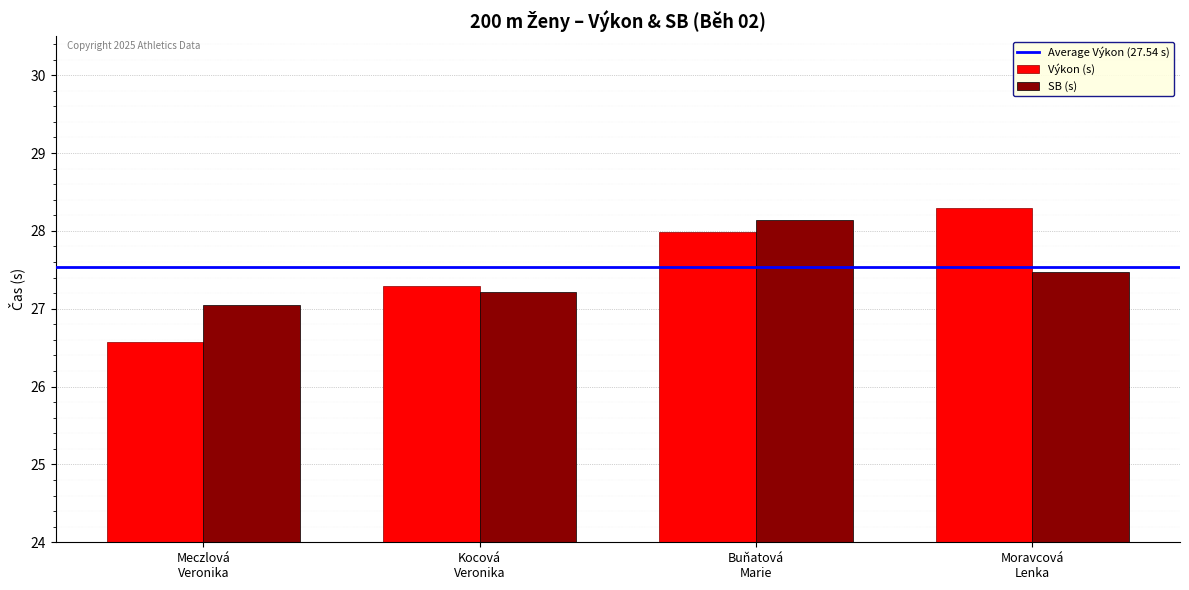

At which category is the sum across all series the highest?

Buňatová
Marie